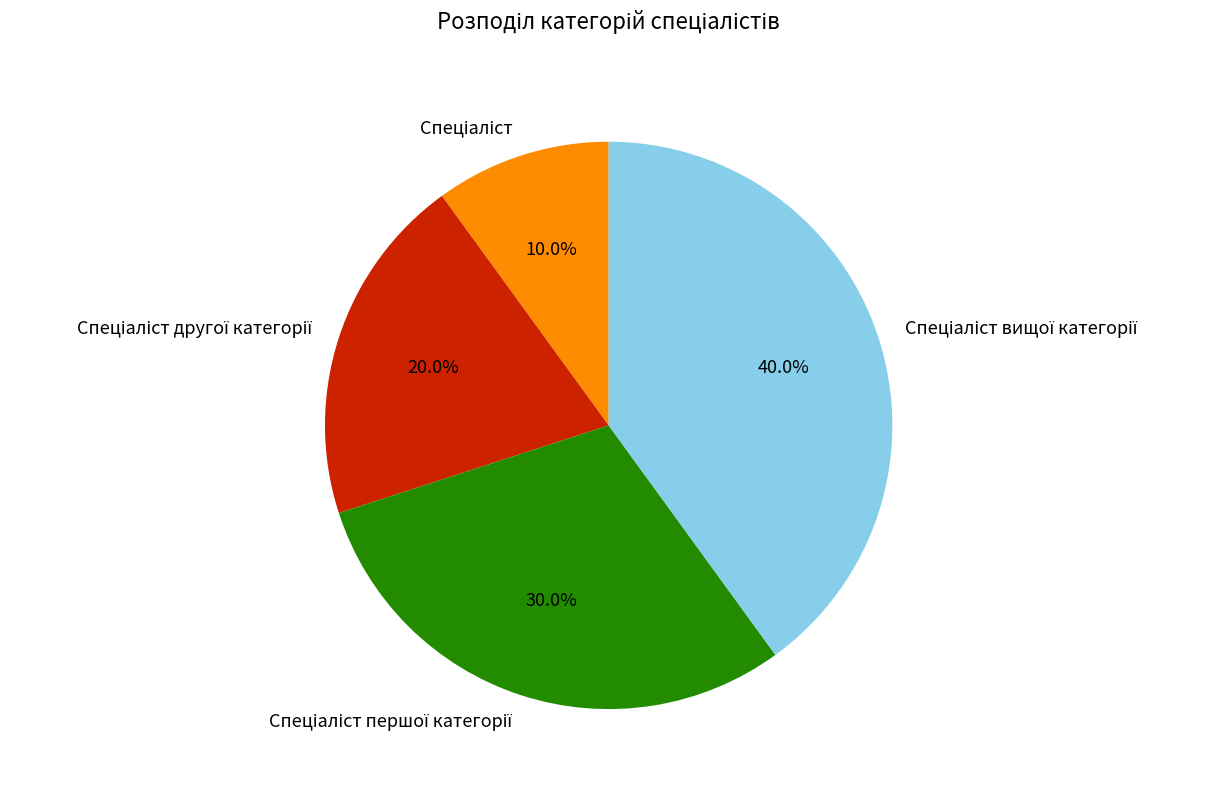

How many segments does this pie chart have?

4